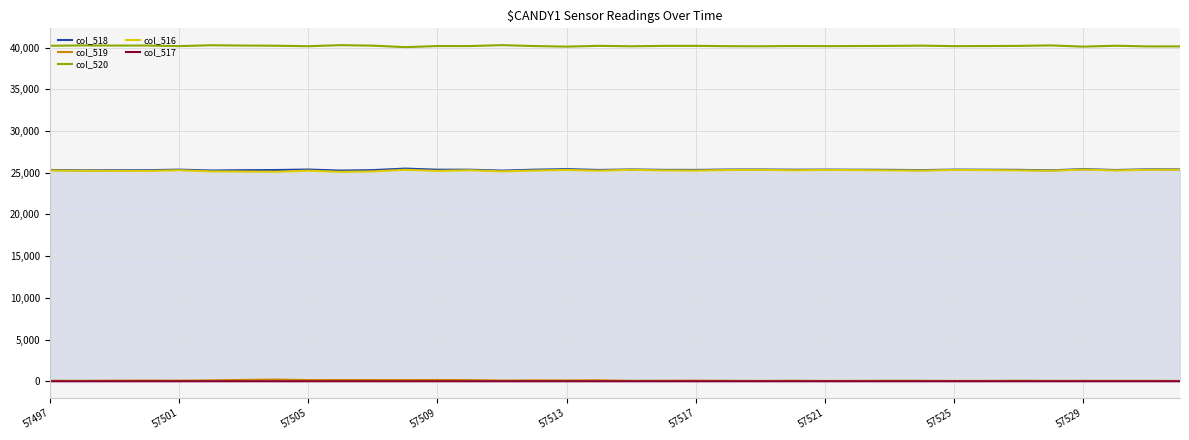

True or false: col_518 and col_519 intersect in this chart.

False